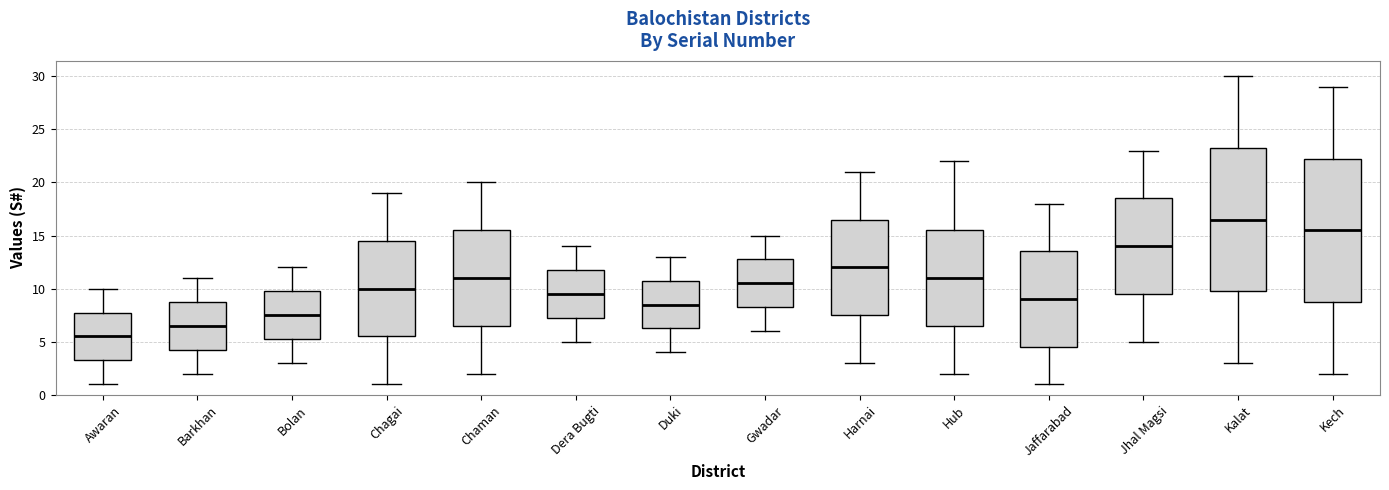

Reading left to right, read every box against the y-axis: the position of its median line, the range the box covers, and the ends of its whiskers. The values are not printed on the chart, so give them approximately, as read against the axis.

Awaran: median 5.5, box 3.5 to 8.0, whiskers 1.0 to 10.0
Barkhan: median 6.5, box 4.5 to 9.0, whiskers 2.0 to 11.0
Bolan: median 7.5, box 5.5 to 10.0, whiskers 3.0 to 12.0
Chagai: median 10.0, box 5.5 to 14.5, whiskers 1.0 to 19.0
Chaman: median 11.0, box 6.5 to 15.5, whiskers 2.0 to 20.0
Dera Bugti: median 9.5, box 7.5 to 12.0, whiskers 5.0 to 14.0
Duki: median 8.5, box 6.5 to 11.0, whiskers 4.0 to 13.0
Gwadar: median 10.5, box 8.5 to 13.0, whiskers 6.0 to 15.0
Harnai: median 12.0, box 7.5 to 16.5, whiskers 3.0 to 21.0
Hub: median 11.0, box 6.5 to 15.5, whiskers 2.0 to 22.0
Jaffarabad: median 9.0, box 4.5 to 13.5, whiskers 1.0 to 18.0
Jhal Magsi: median 14.0, box 9.5 to 18.5, whiskers 5.0 to 23.0
Kalat: median 16.5, box 10.0 to 23.5, whiskers 3.0 to 30.0
Kech: median 15.5, box 9.0 to 22.5, whiskers 2.0 to 29.0